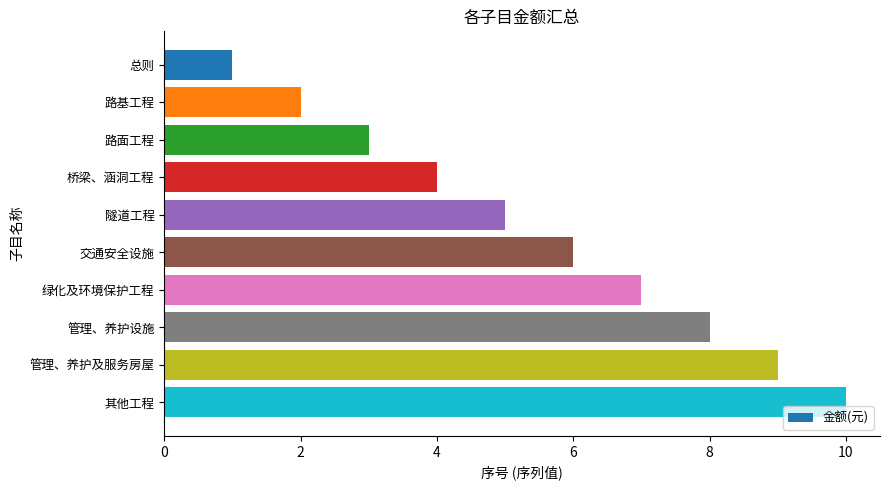

What is the difference between the second highest and minimum values?

8